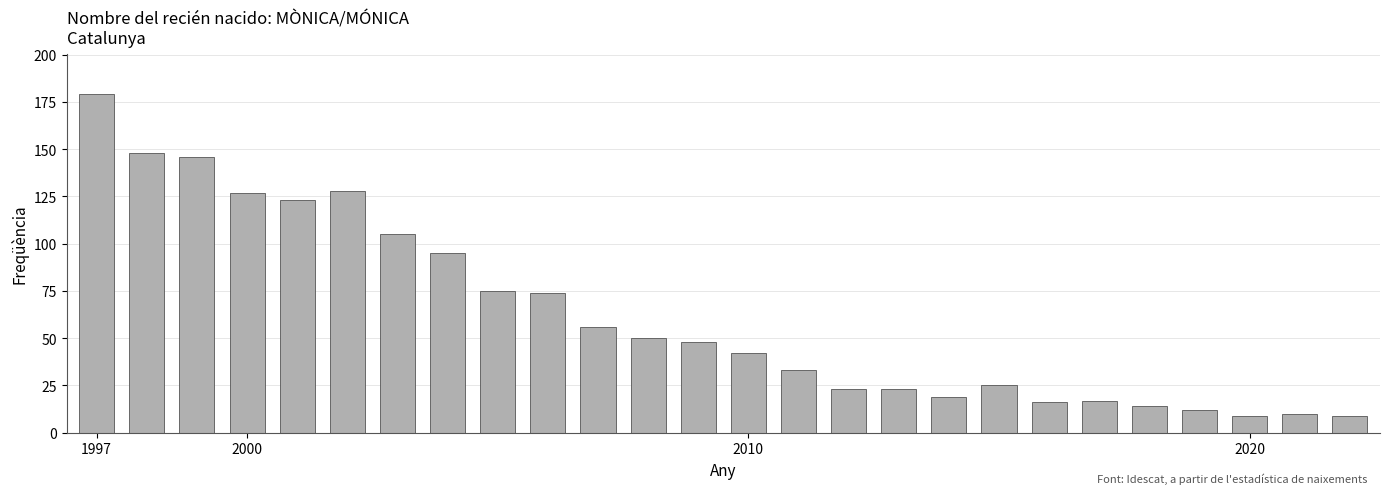

What is the minimum value shown in the chart?

9